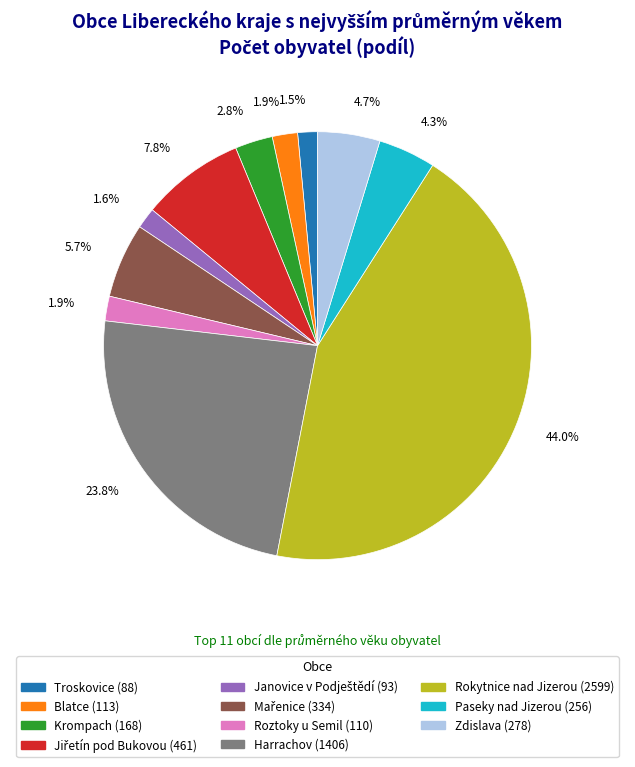

Approximately how many times larger is the value at Rokytnice nad Jizerou (2599) compared to Paseky nad Jizerou (256)?

10.2